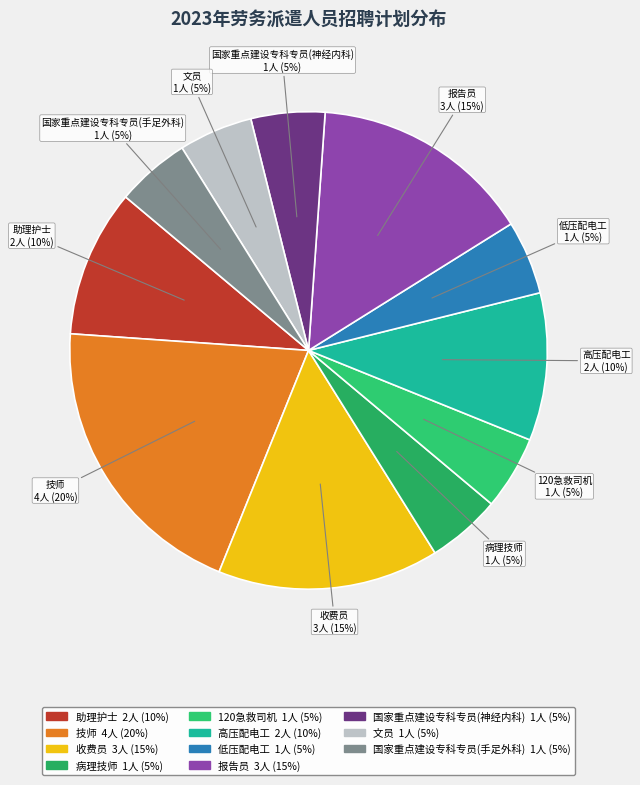

How many slices are in this pie chart?

11